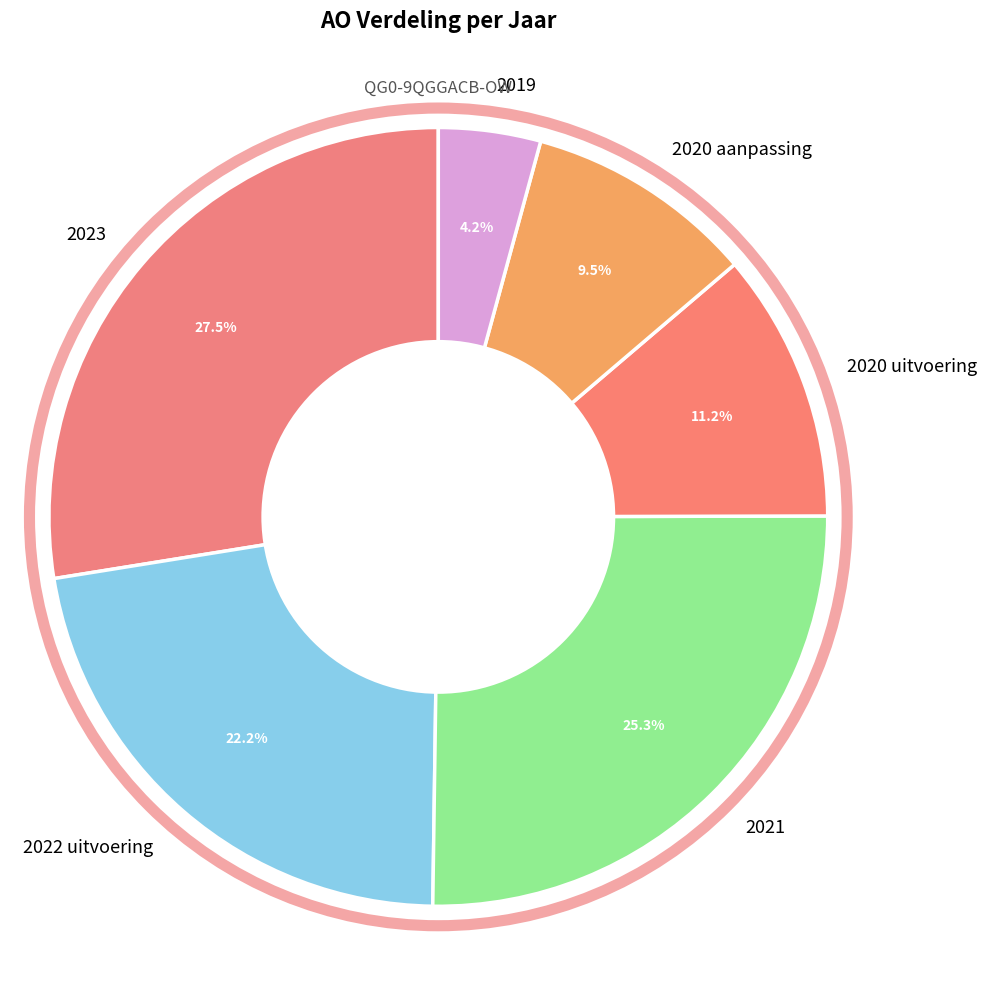

Rank the categories by value from lowest to highest.

2019, 2020 aanpassing, 2020 uitvoering, 2022 uitvoering, 2021, 2023